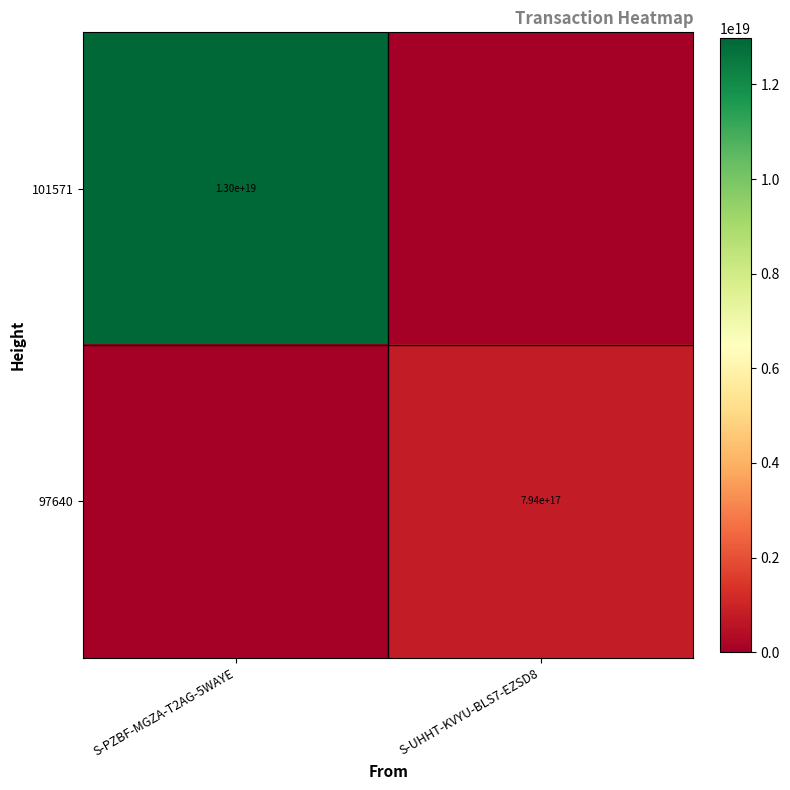

The value of 101571 at S-PZBF-MGZA-T2AG-5WAYE is 17085978758279630848. True or false?

False